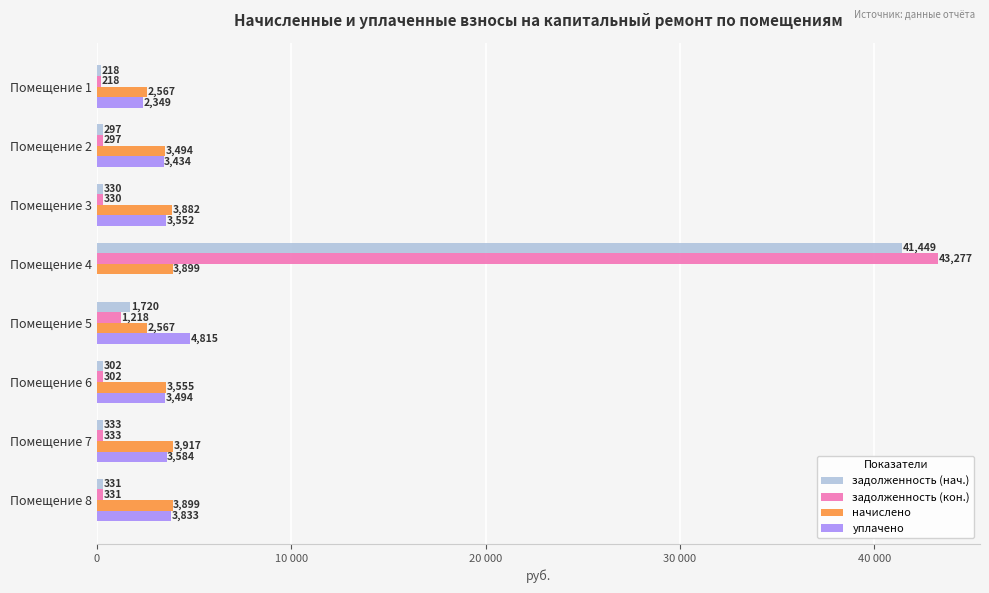

What are all the series names shown in the legend?

задолженность (нач.), задолженность (кон.), начислено, уплачено